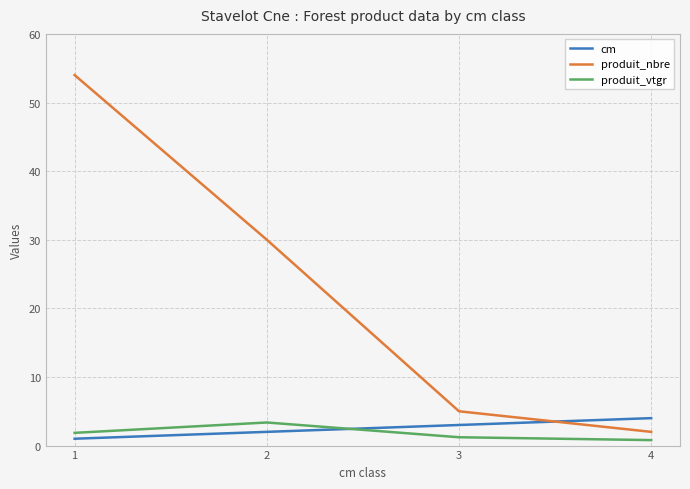

Which series has the largest total across all categories?

produit_nbre